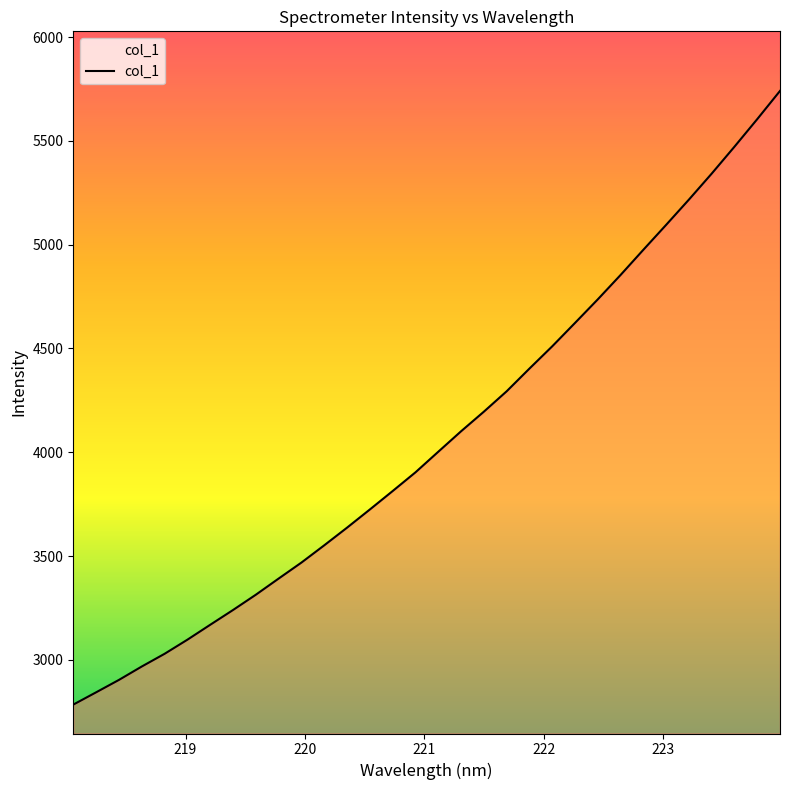

What is the smallest value displayed?

2784.2